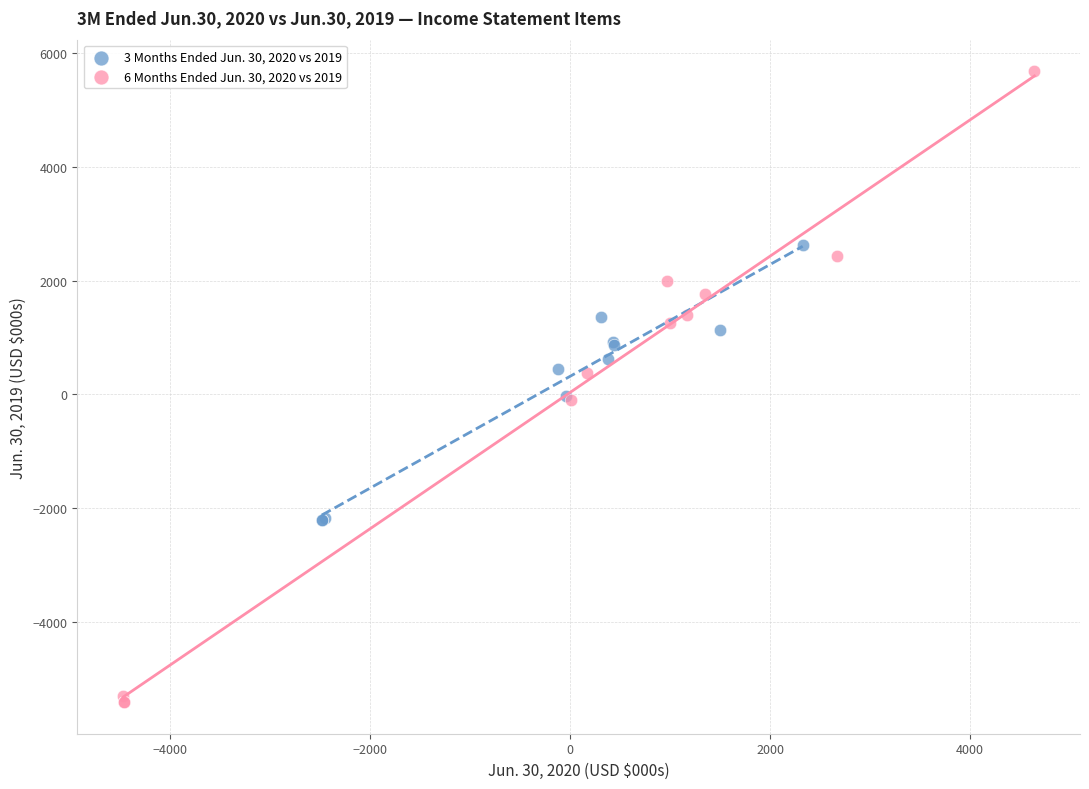

Which series has the largest Y range (max minus min)?

6 Months Ended Jun. 30, 2020 vs 2019